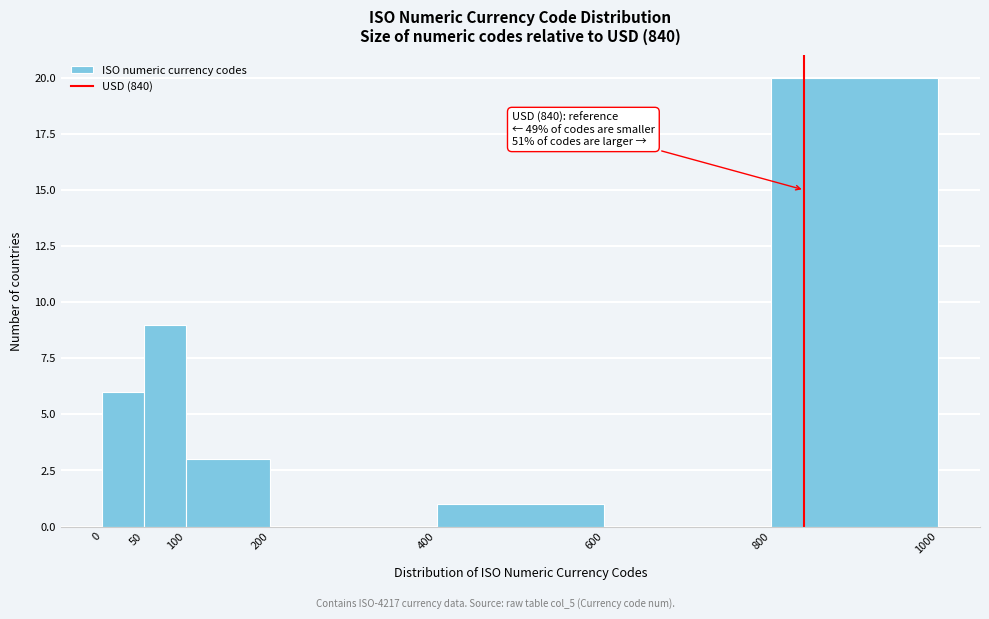

Which range on the x-axis has the tallest bar?

800 to 1000